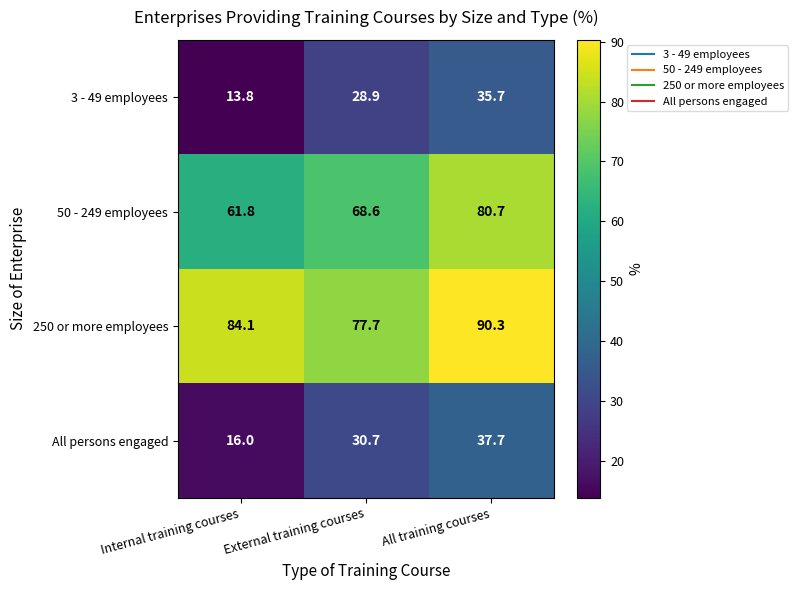

Is it true that 3 - 49 employees equals 13.8 at Internal training courses?

True